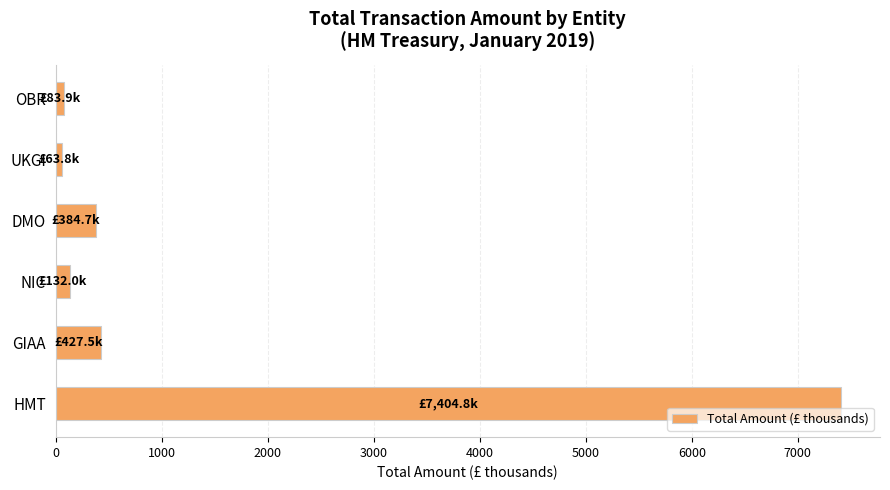

Between OBR and HMT, which is larger?

HMT